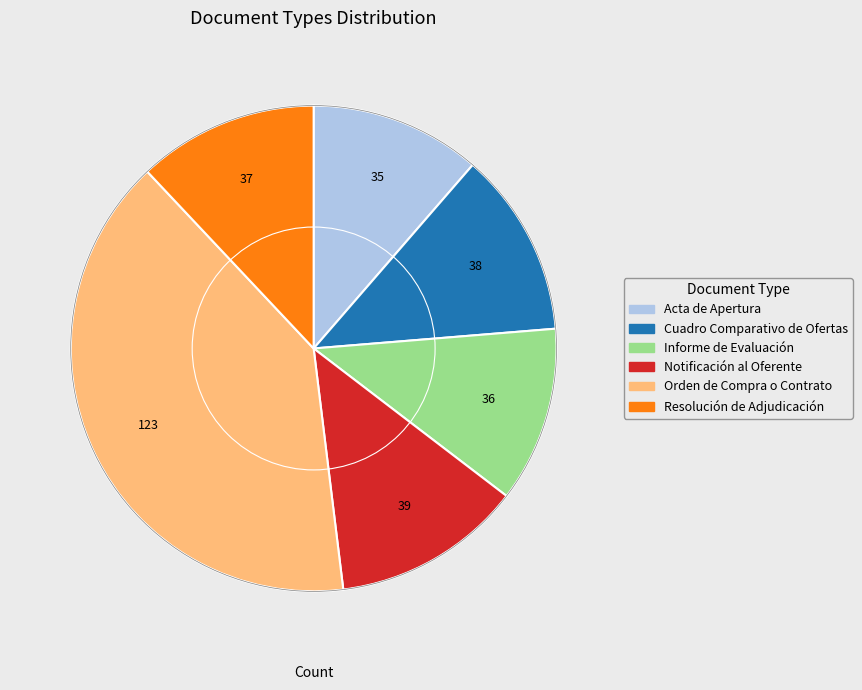

Does any single category account for the majority?

No